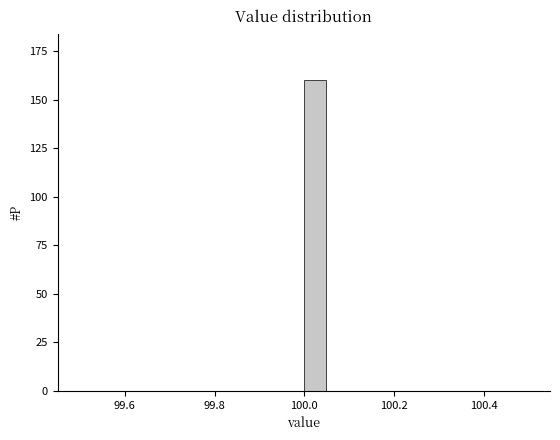

Read against the x-axis, roughly where is the centre of the tallest bar?

100.02